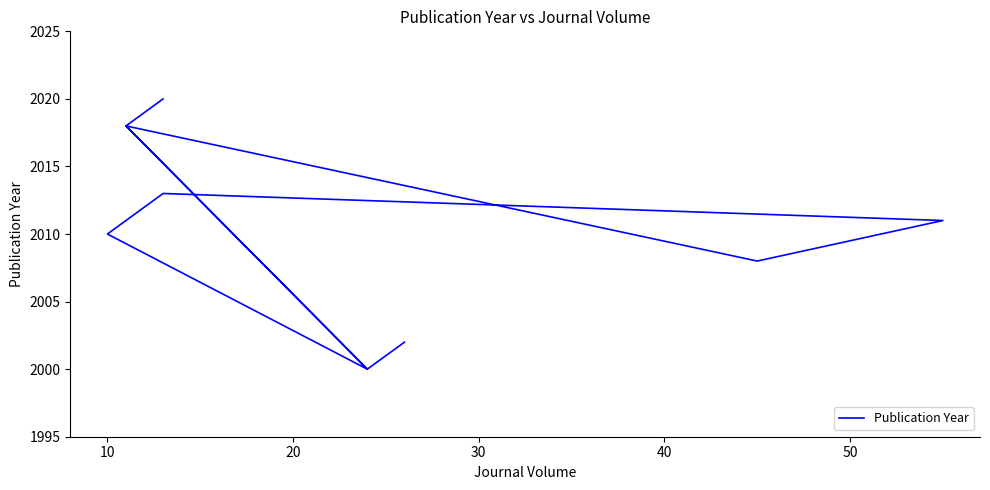

What is the difference between the values at 50 and 10?

13